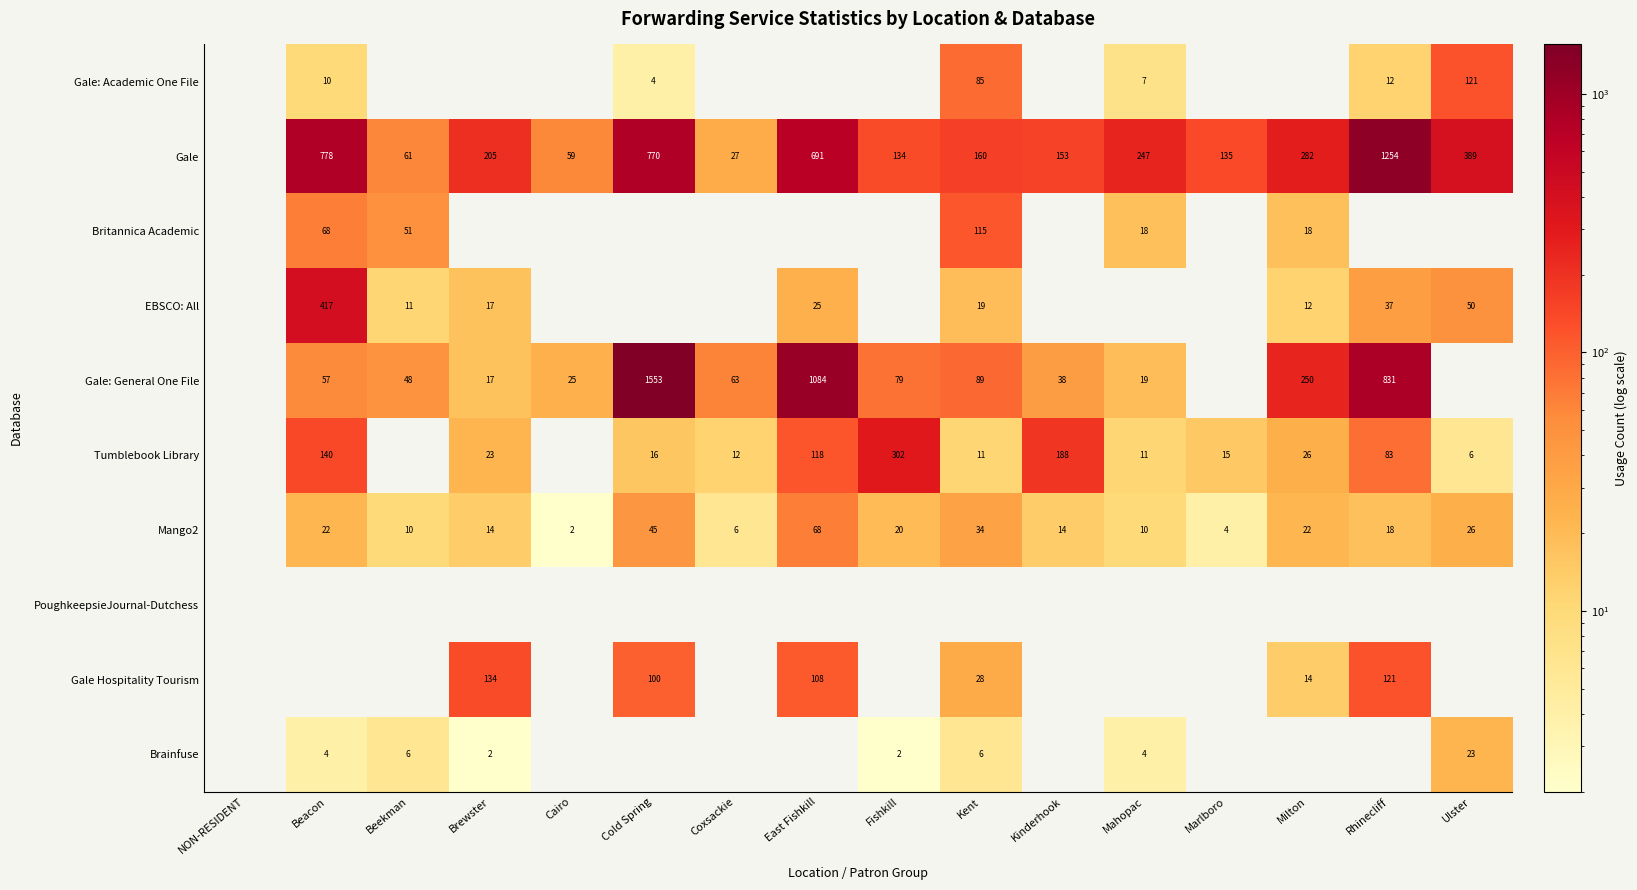

Is it true that EBSCO: All equals 417 at Beacon?

True